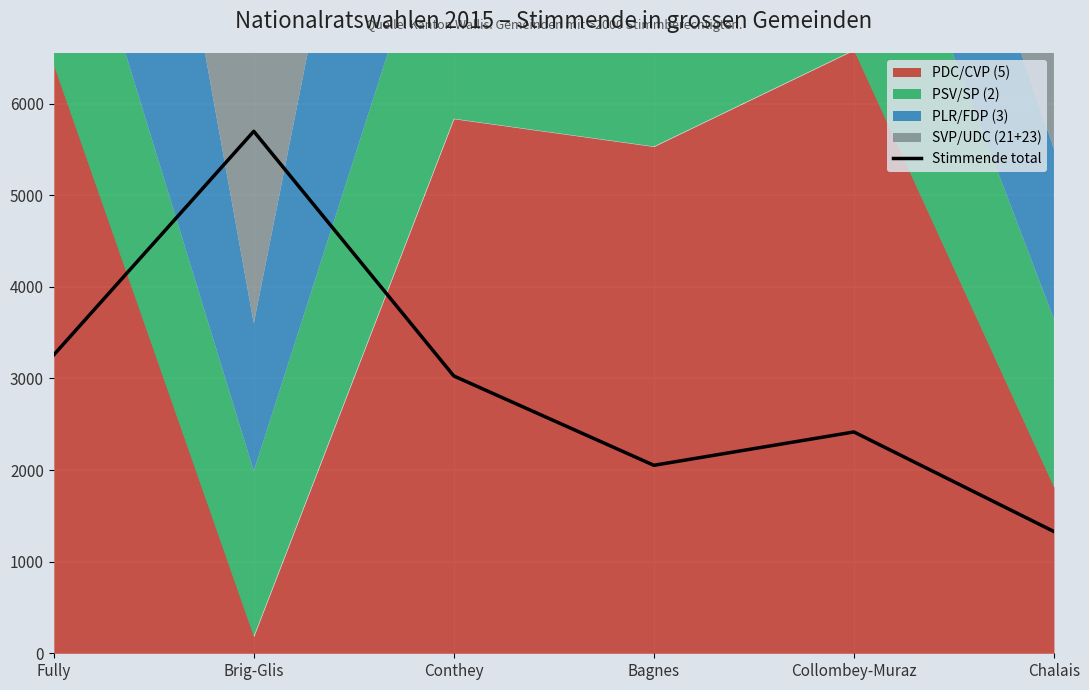

Is it true that the value at Chalais is 1754?

False